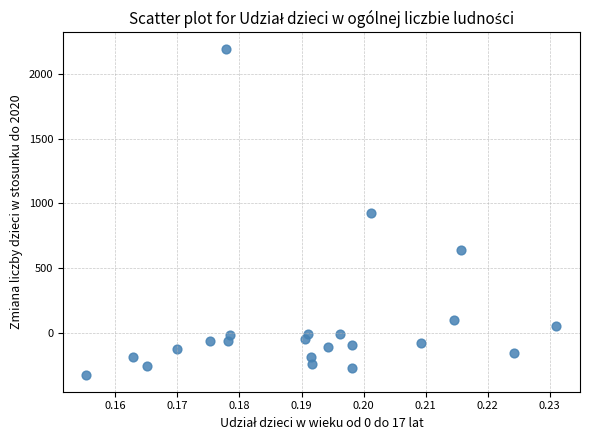

What is the range of Y values (max minus min)?

2521